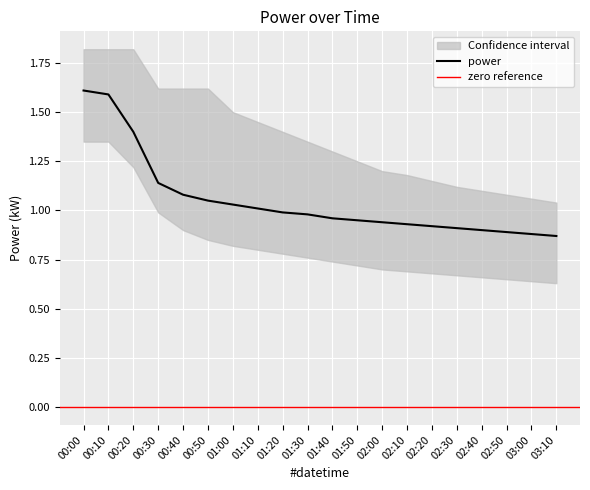

Reading right to left, extract all data points from this chart.

power: 0.9	0.9	0.9	0.9	0.9	0.9	0.9	0.9	0.9	1.0	1.0	1.0	1.0	1.0	1.1	1.1	1.1	1.4	1.6	1.6
power_upper: 1.0	1.1	1.1	1.1	1.1	1.1	1.2	1.2	1.2	1.3	1.4	1.4	1.4	1.5	1.6	1.6	1.6	1.8	1.8	1.8
power_lower: 0.6	0.6	0.7	0.7	0.7	0.7	0.7	0.7	0.7	0.7	0.8	0.8	0.8	0.8	0.8	0.9	1.0	1.2	1.4	1.4